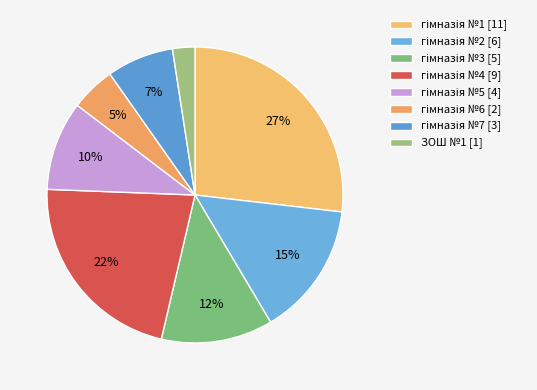

Count the number of slices in the pie.

8